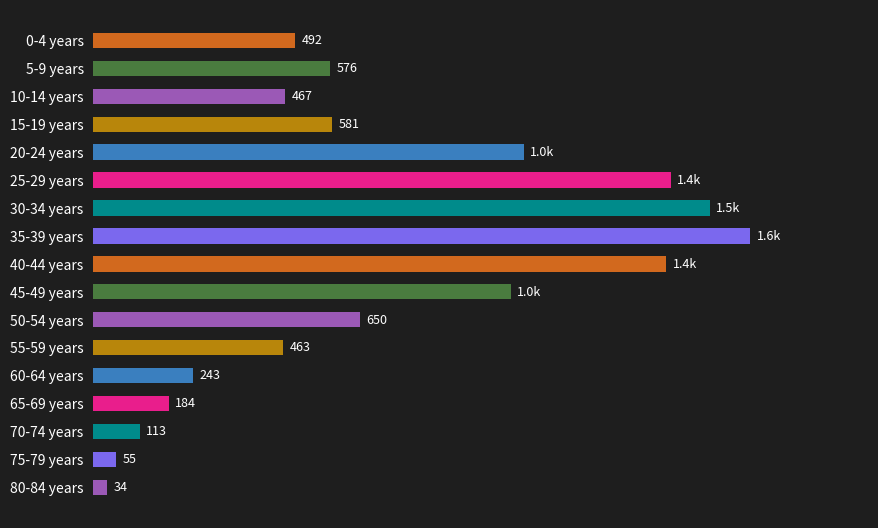

What is the label of the 3rd bar from the bottom?

70-74 years